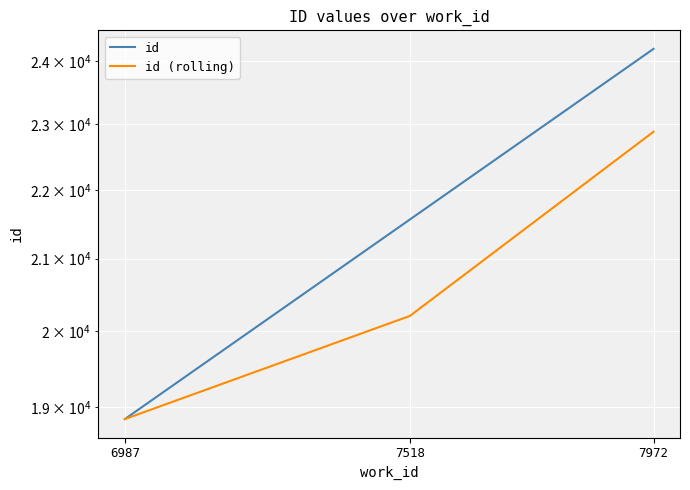

Is the value of id at 7972 greater than the value of id (rolling) at 7972?

Yes